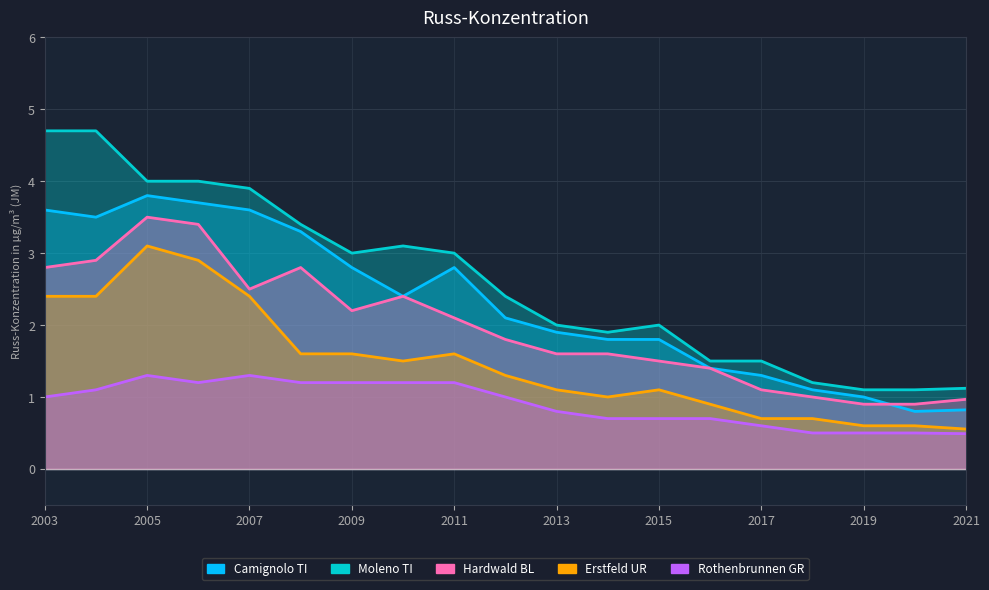

At which label is Moleno TI closest to 2?

2013